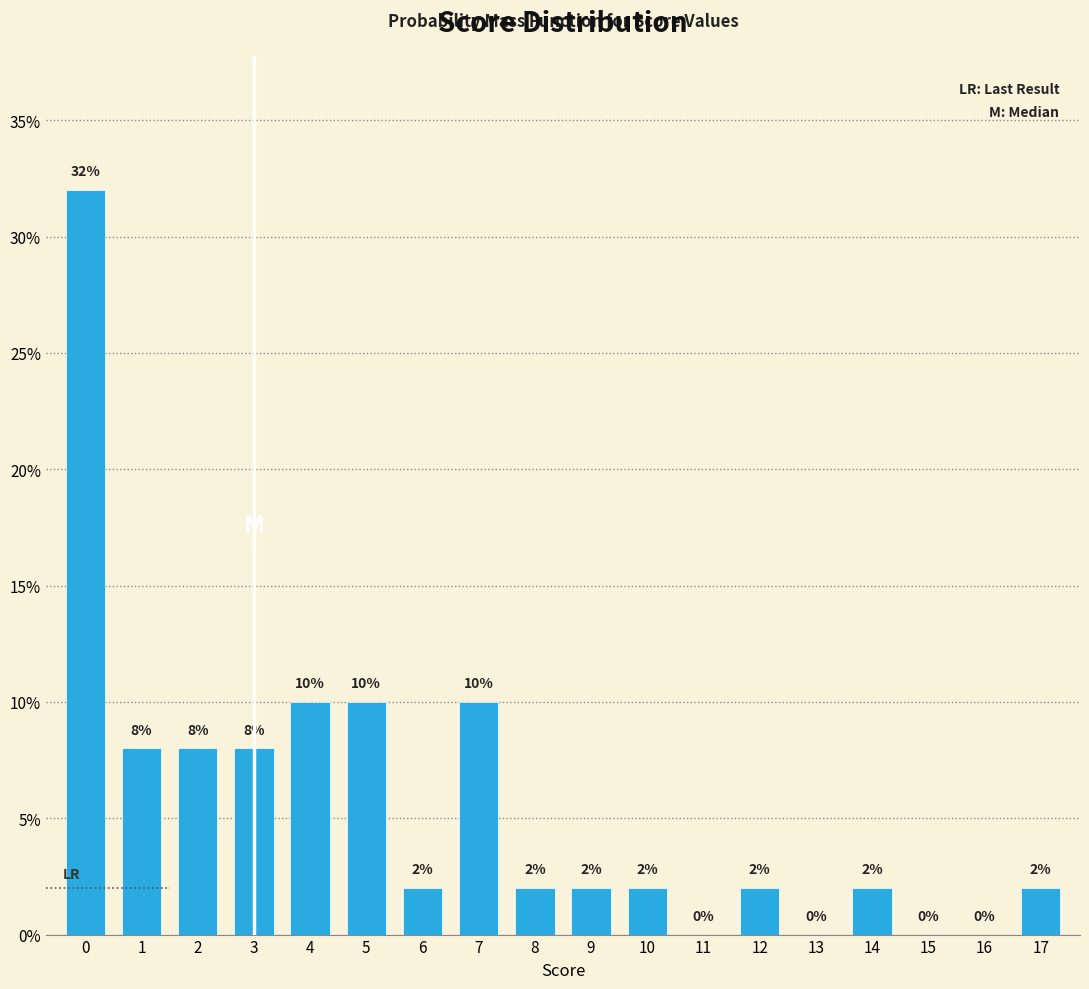

Reading left to right, list all the values displayed in this chart.

0=32	1=8	2=8	3=8	4=10	5=10	6=2	7=10	8=2	9=2	10=2	11=0	12=2	13=0	14=2	15=0	16=0	17=2